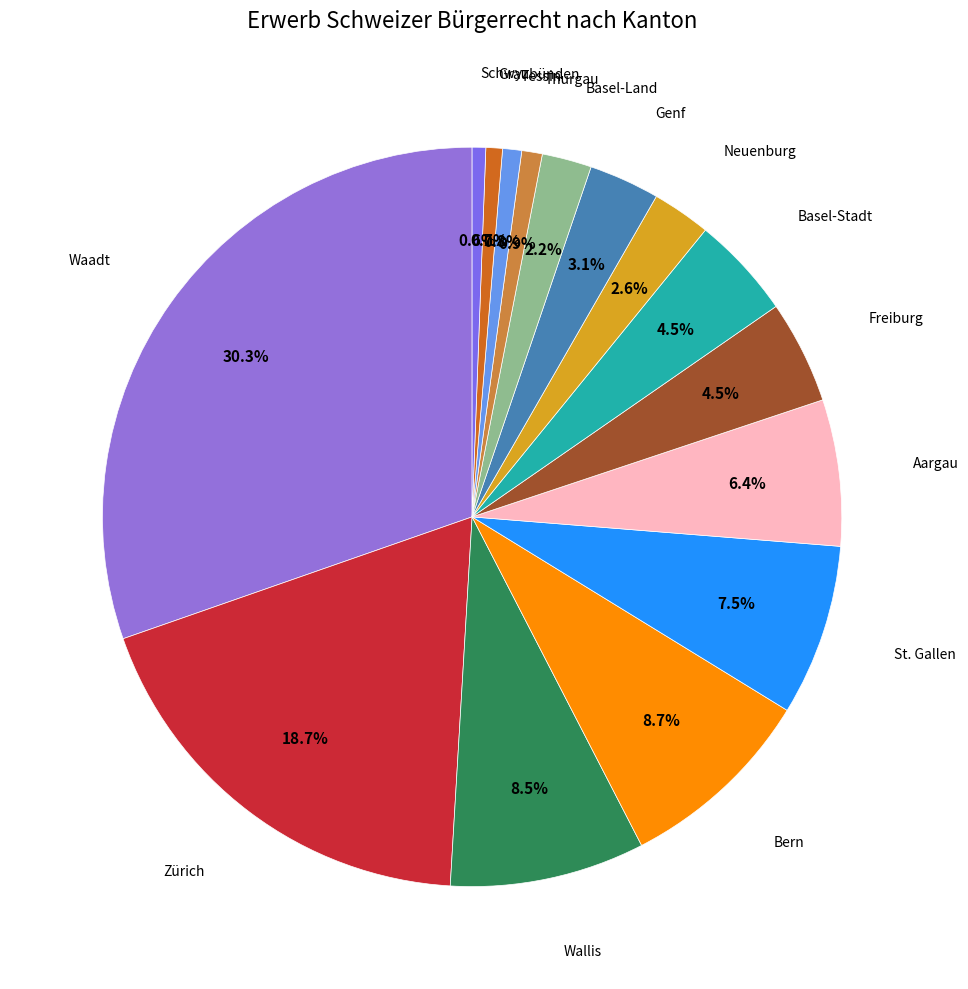

To the nearest percent, what is the average slice percentage?

7%